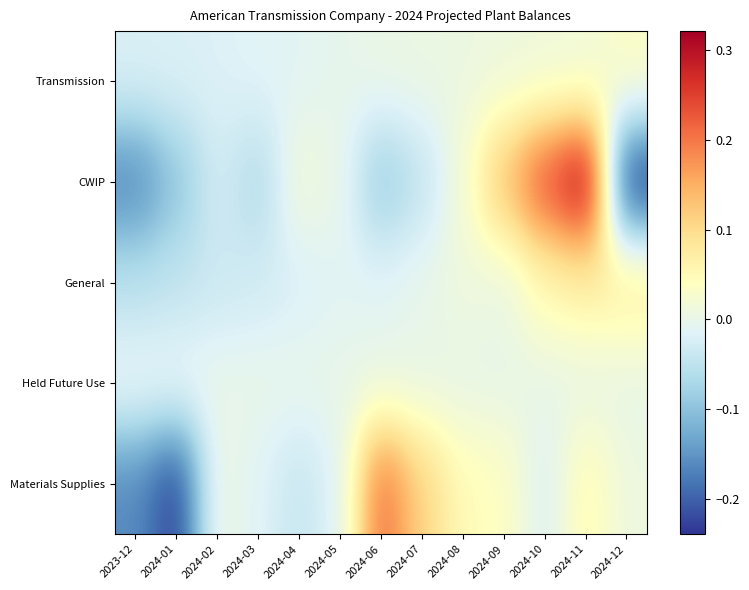

Rank the series by their maximum value, from lowest to highest.

Held Future Use, Transmission, General, Materials Supplies, CWIP